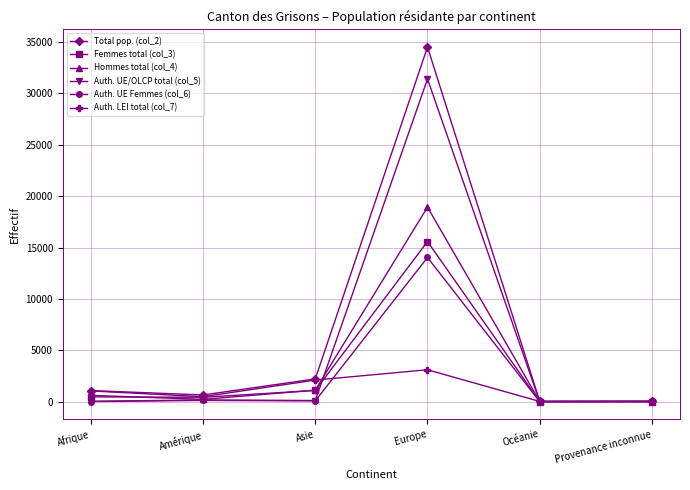

Which category has the highest value in the Auth. UE Femmes (col_6) series?

Europe